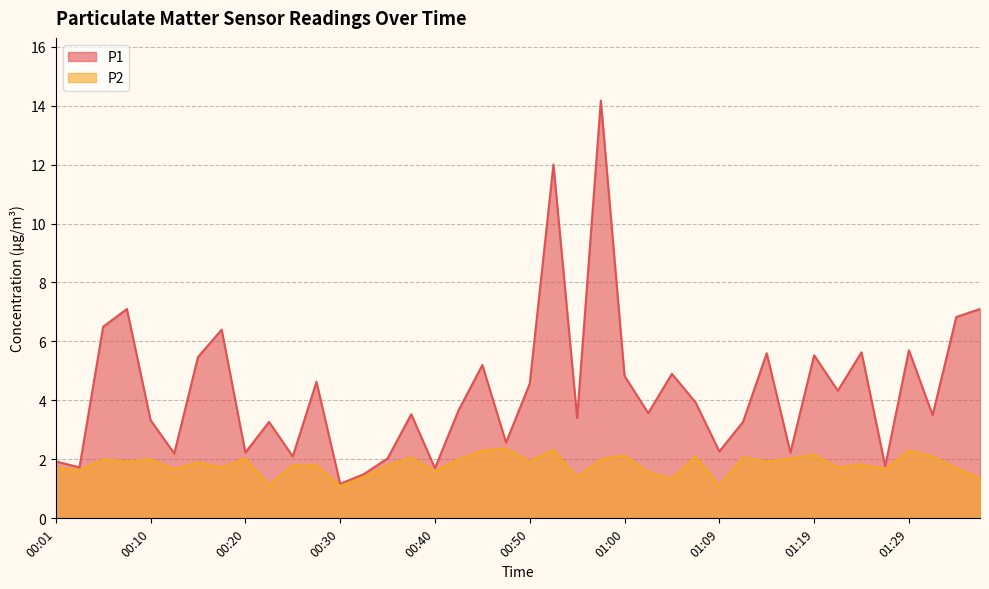

At which category is the sum across all series the highest?

00:57